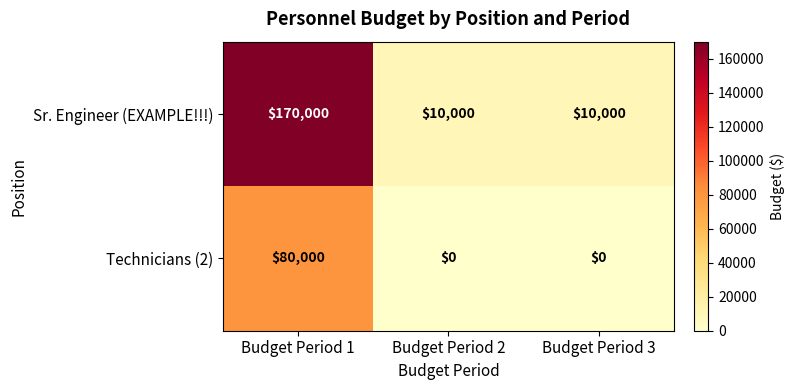

What is the maximum value shown in the chart?

170000